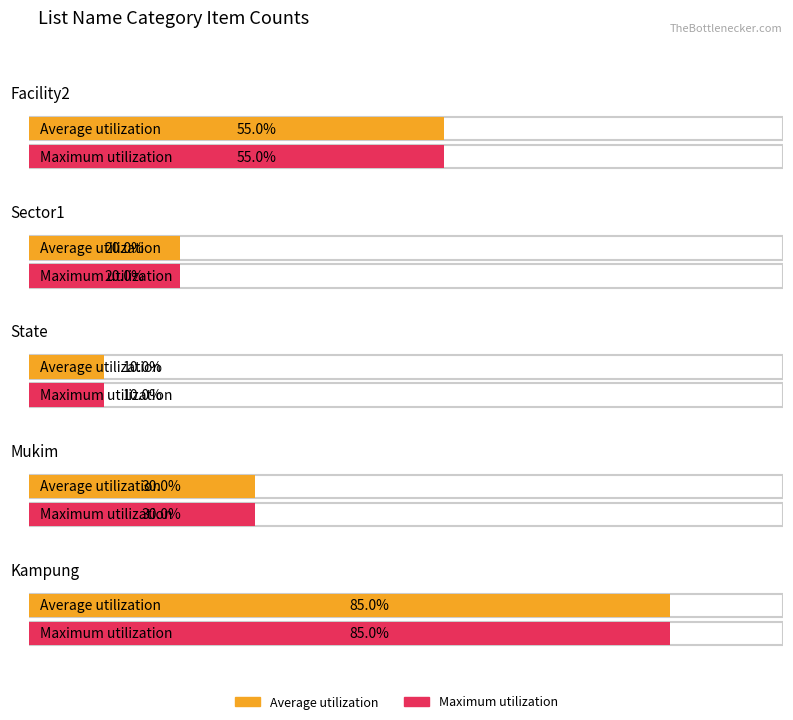

The value of Maximum utilization at facility2 is 49. True or false?

False